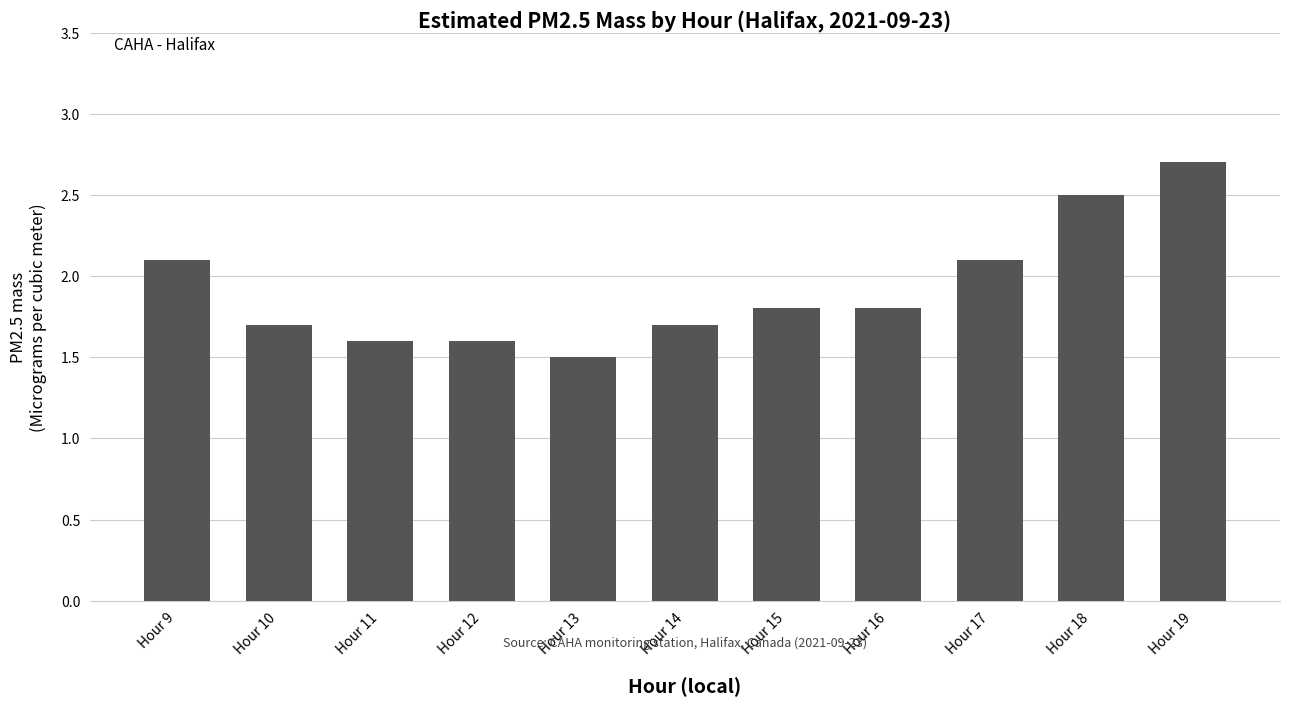

What is the value of the 3rd bar from the left?

1.6